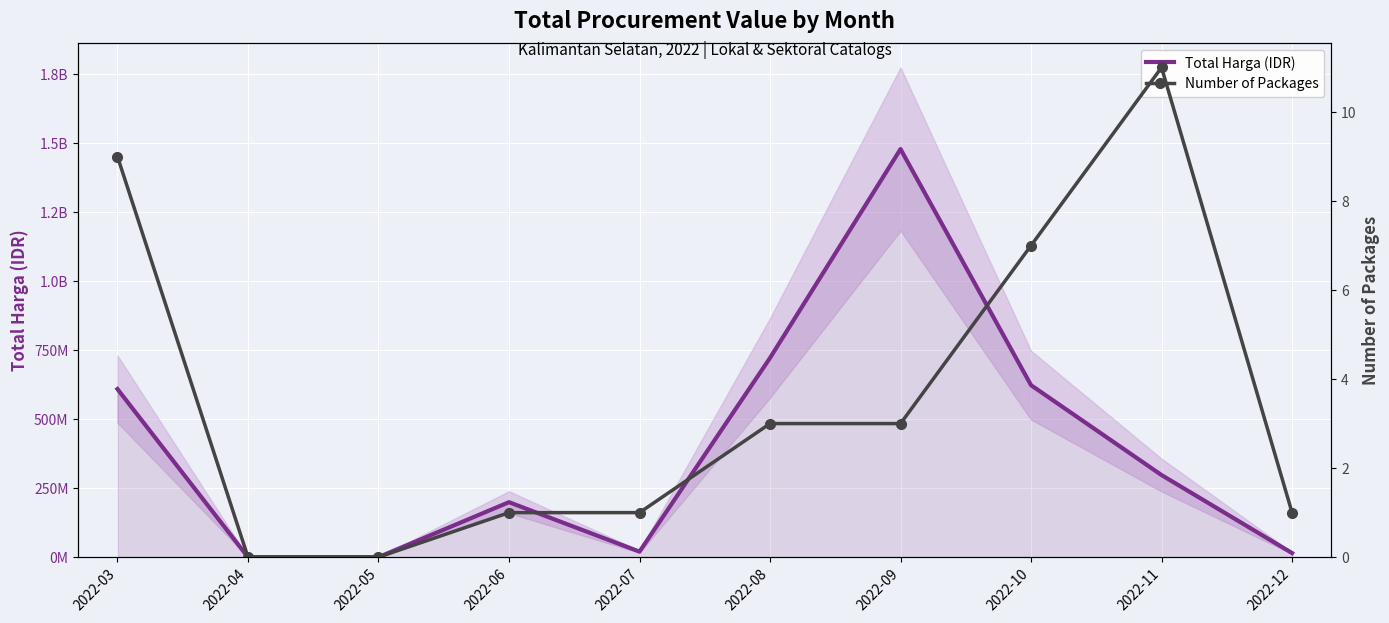

True or false: Total Harga (IDR) and Number of Packages cross at least once.

False